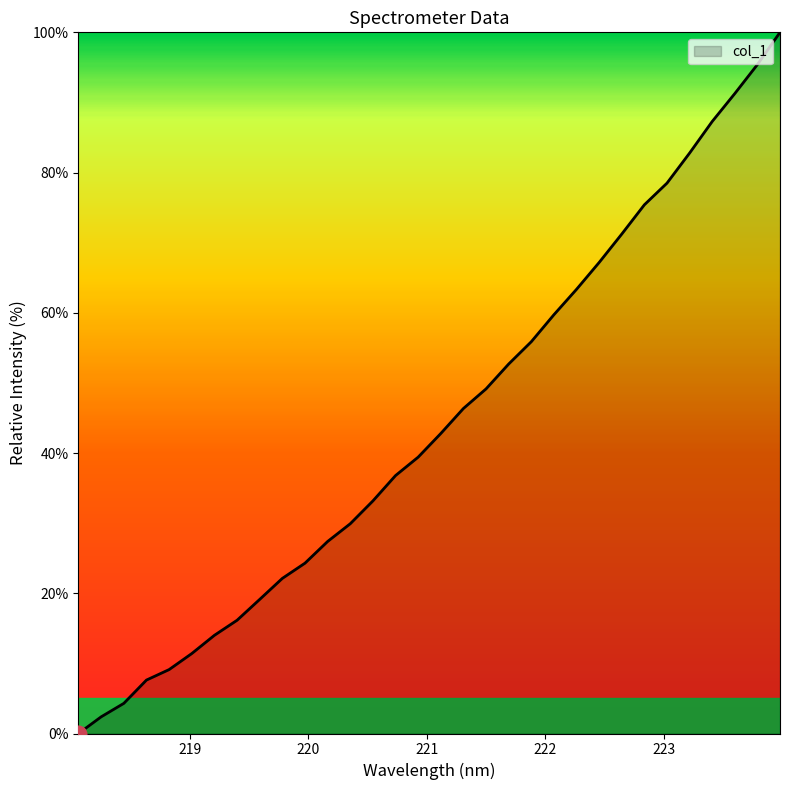

What is the greatest value displayed?

100.0